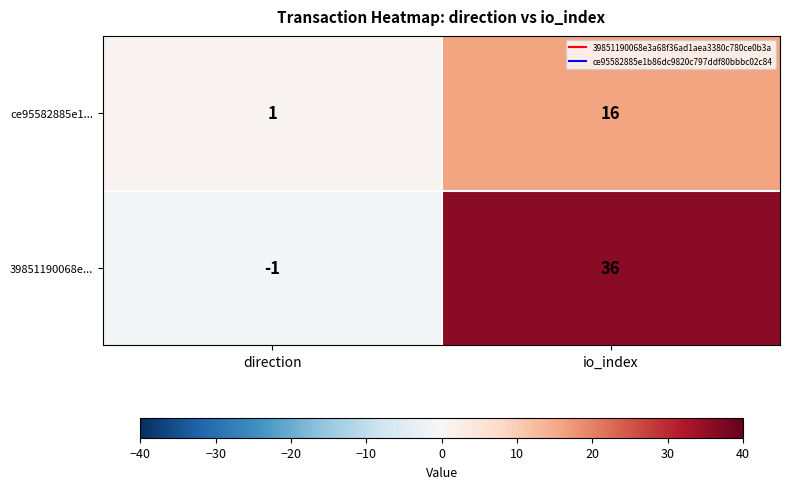

The 39851190068e... series shows 36 at io_index. True or false?

True